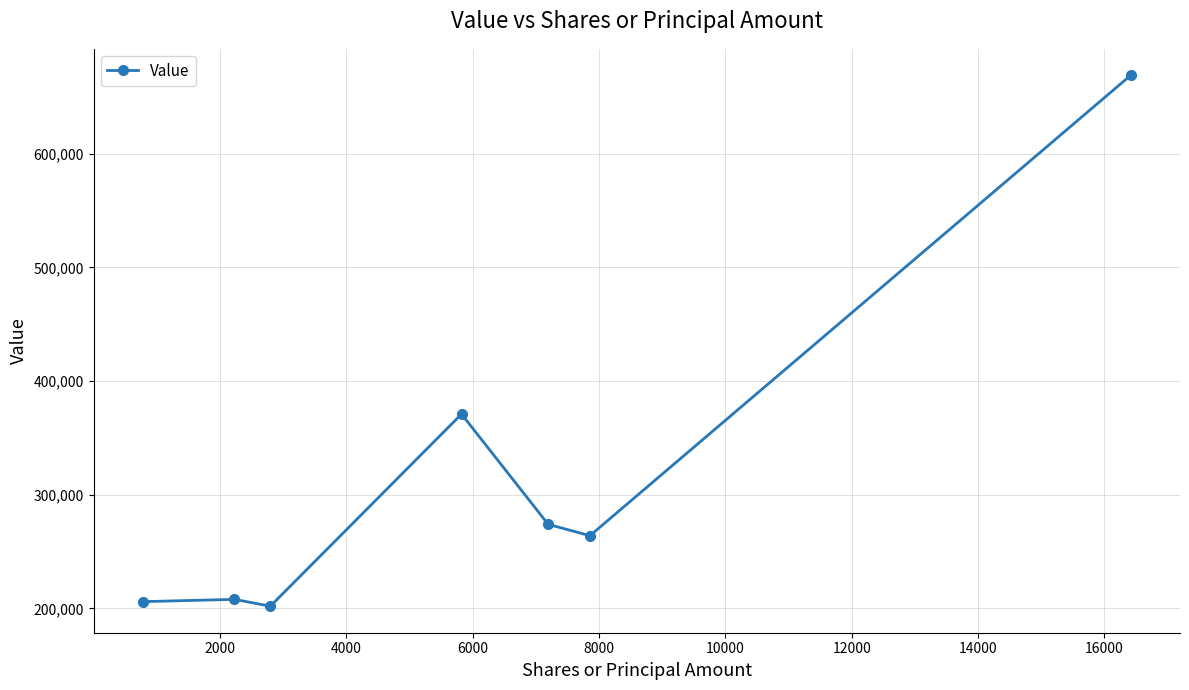

What is the value of the 5th point from the left?

274000